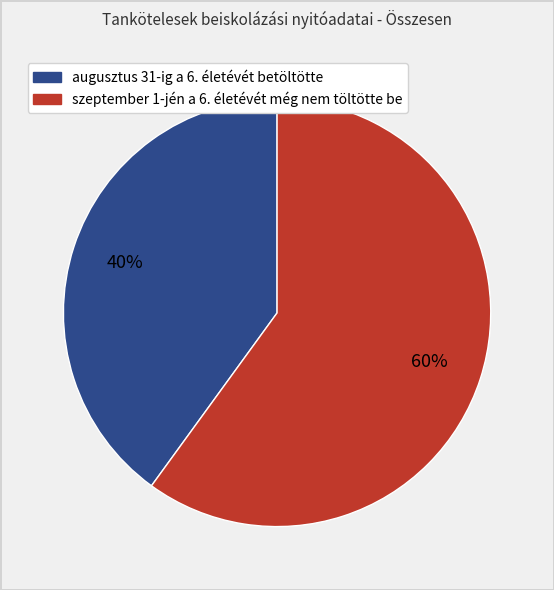

To the nearest percent, what is the average slice percentage?

50%